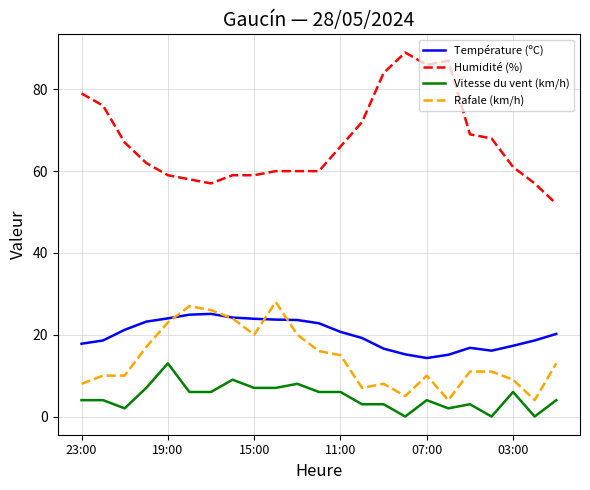

What is the highest value of the Vitesse du vent (km/h) series?

13.0